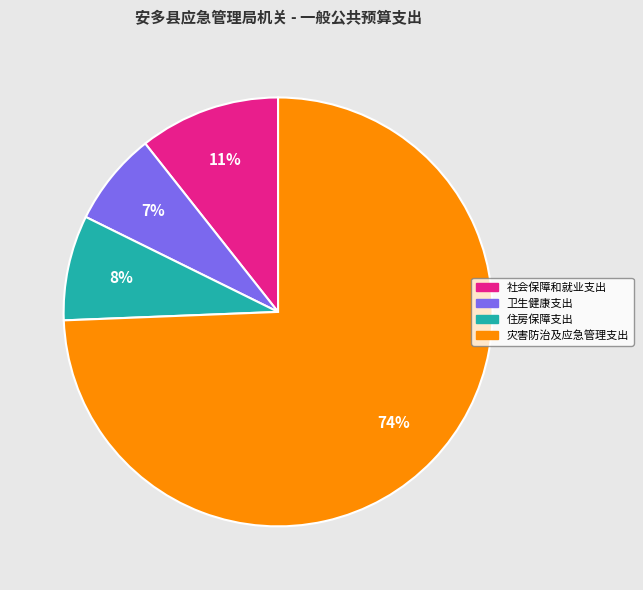

Which category has the smallest portion of the pie?

卫生健康支出